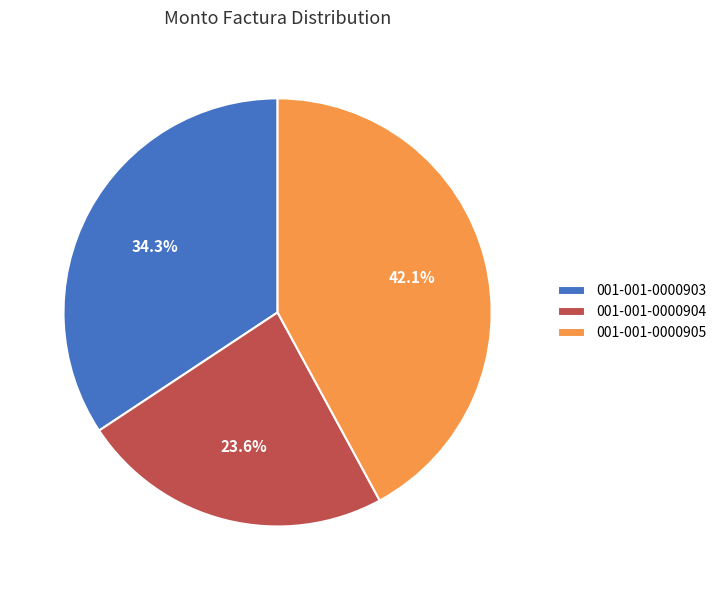

Is there a majority slice in this chart?

No